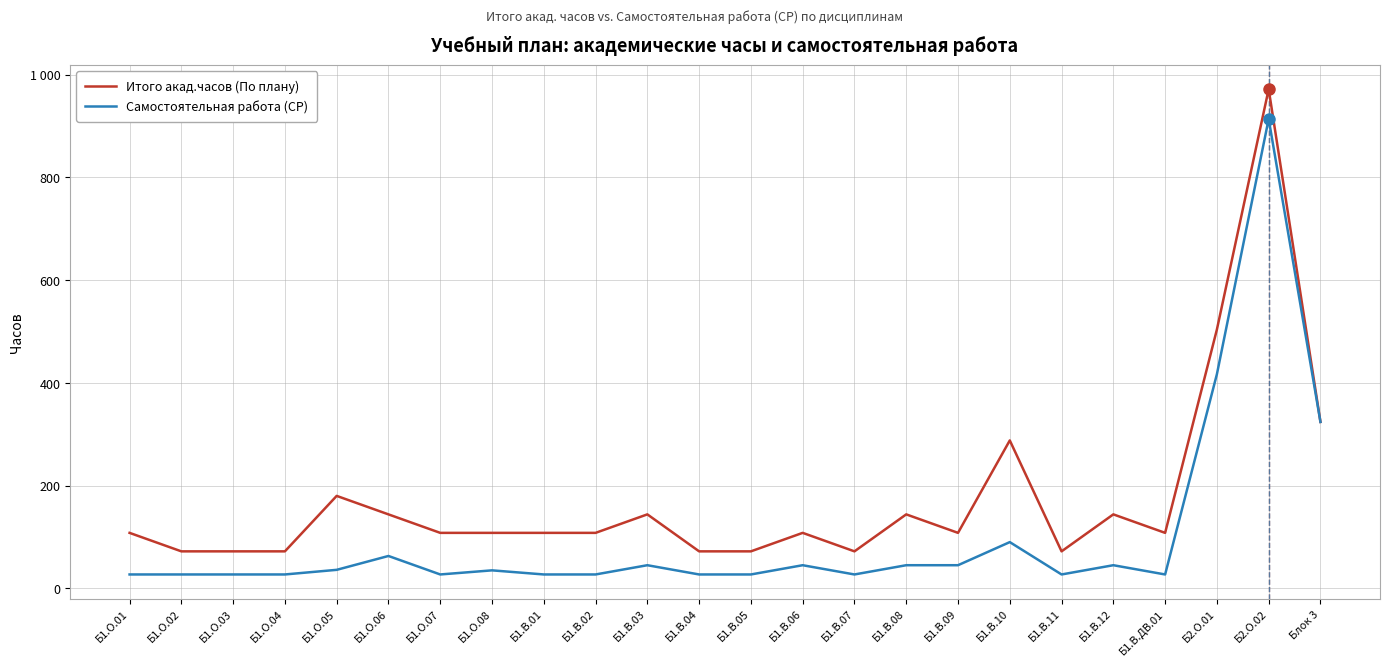

What is the smallest value displayed?

27